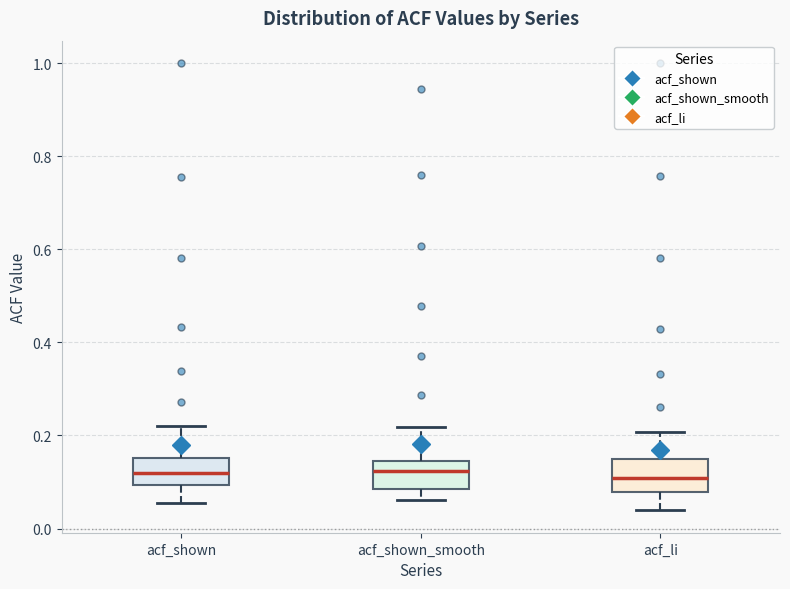

Where is the lower edge of the box for acf_shown_smooth on the y-axis? The values are not printed on the chart, so give them approximately, as read against the axis.

0.08